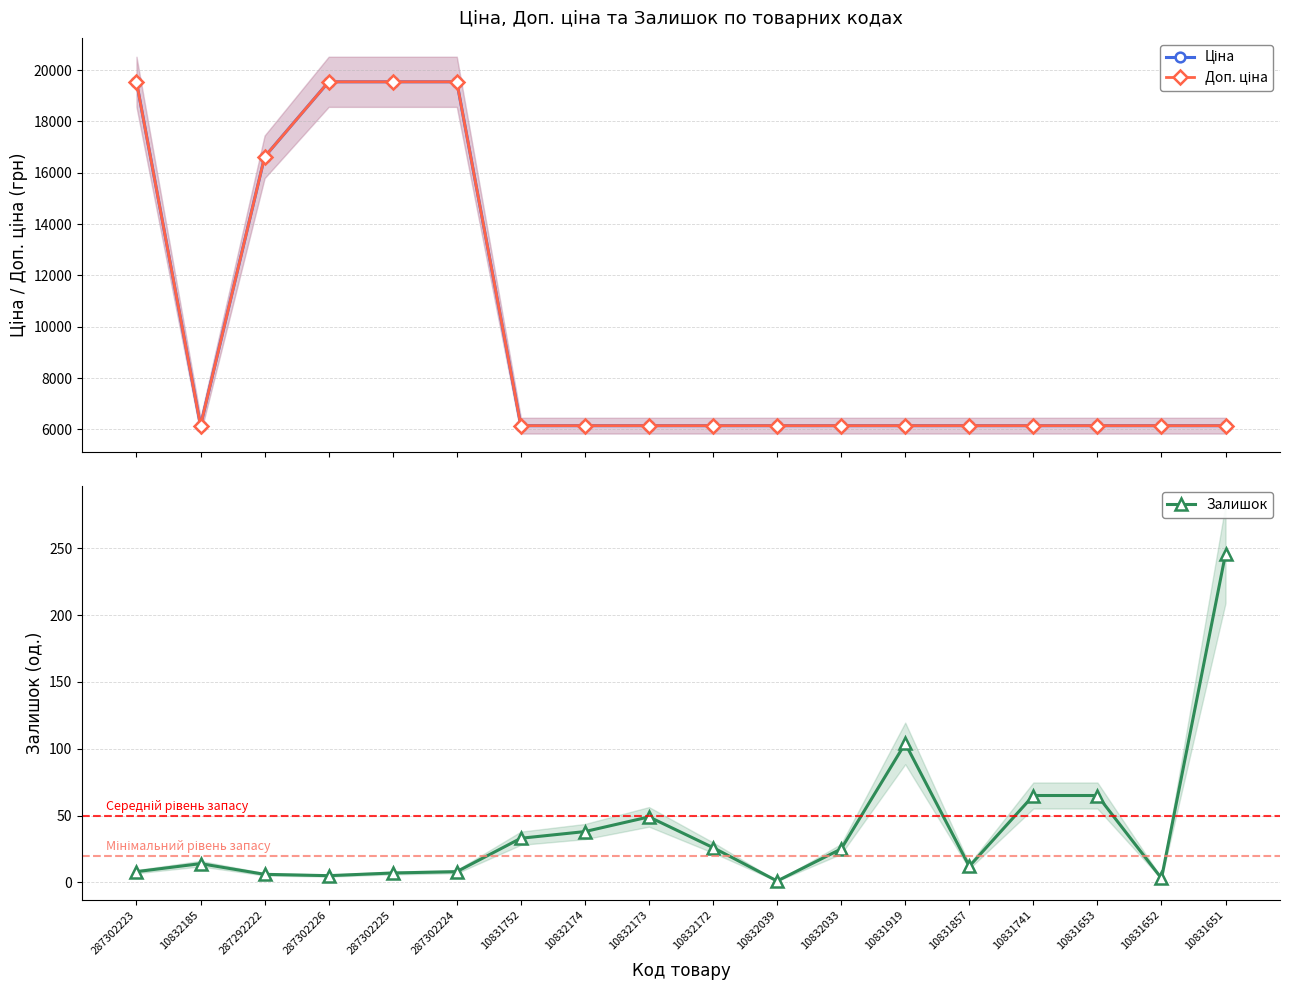

What are all the series names shown in the legend?

Ціна, Доп. ціна, Залишок